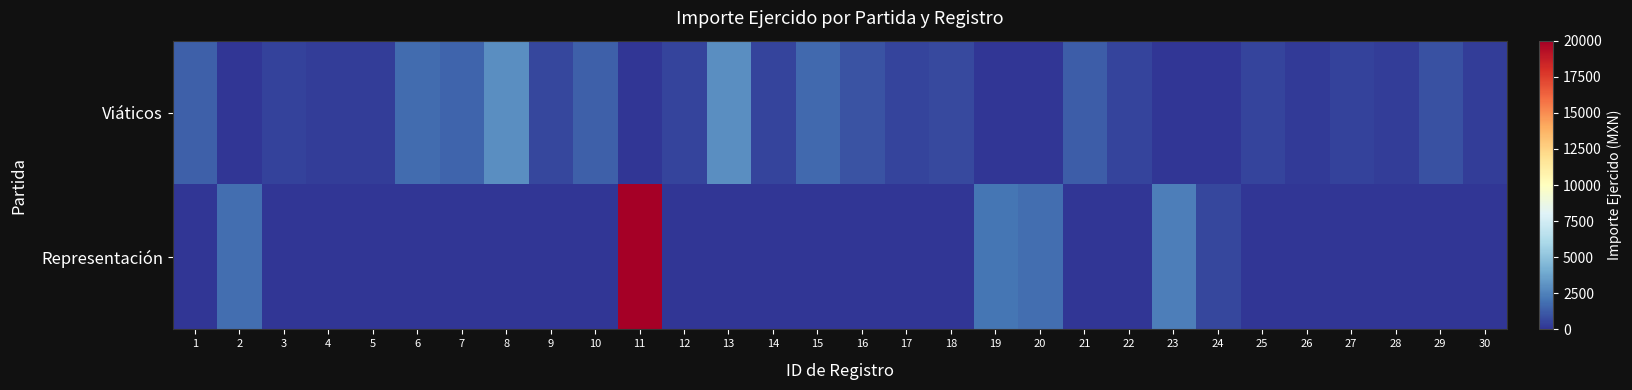

Reading left to right, what are all the values shown in this chart?

Viáticos: 1=1354	2=0	3=466	4=250	5=250	6=1760	7=1524	8=2928	9=620	10=1380	11=0	12=512	13=2928	14=500	15=1714	16=956	17=497	18=650	19=0	20=0	21=1258	22=500	23=0	24=0	25=482	26=224	27=427	28=278	29=882	30=262
Representación: 1=0	2=1854	3=0	4=0	5=0	6=0	7=0	8=0	9=0	10=0	11=20000	12=0	13=0	14=0	15=0	16=0	17=0	18=0	19=2041	20=1821	21=0	22=0	23=2349	24=600	25=0	26=0	27=0	28=0	29=0	30=0